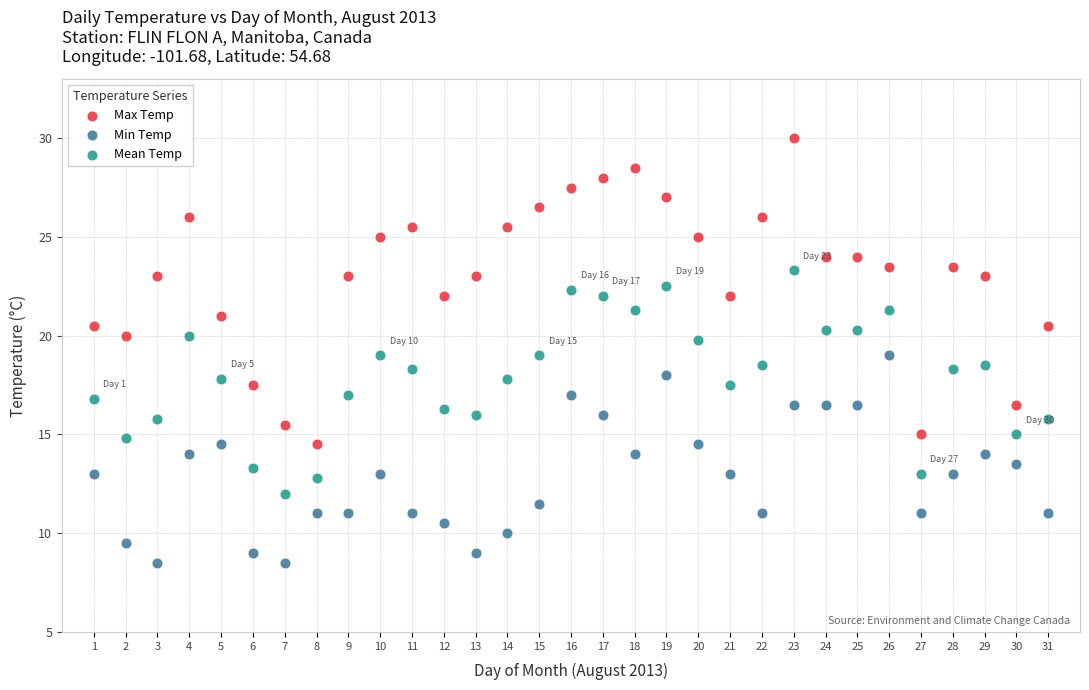

Which series has the widest spread of Y values?

Max Temp